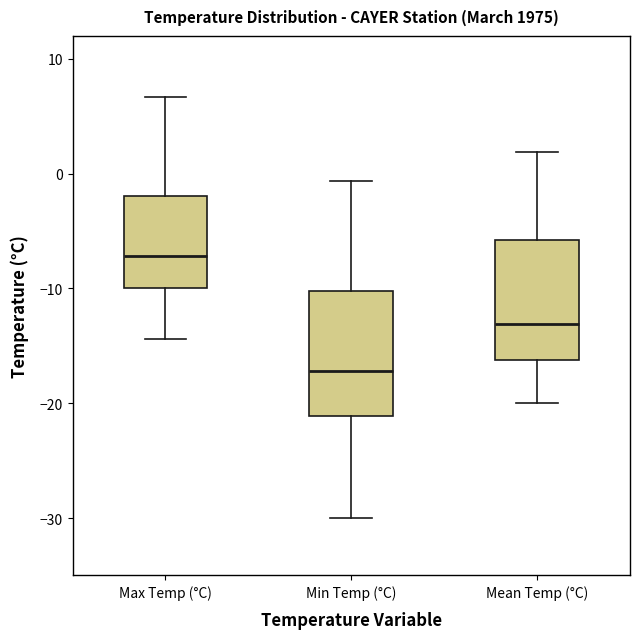

Reading left to right, transcribe this box plot: for each box, give where its median line is, the range the box spans, and where its two whiskers end, as read against the y-axis. The values are not printed on the chart, so give them approximately, as read against the axis.

Max Temp (°C): median -7, box -10 to -2, whiskers -14 to 7
Min Temp (°C): median -17, box -21 to -10, whiskers -30 to -1
Mean Temp (°C): median -13, box -16 to -6, whiskers -20 to 2